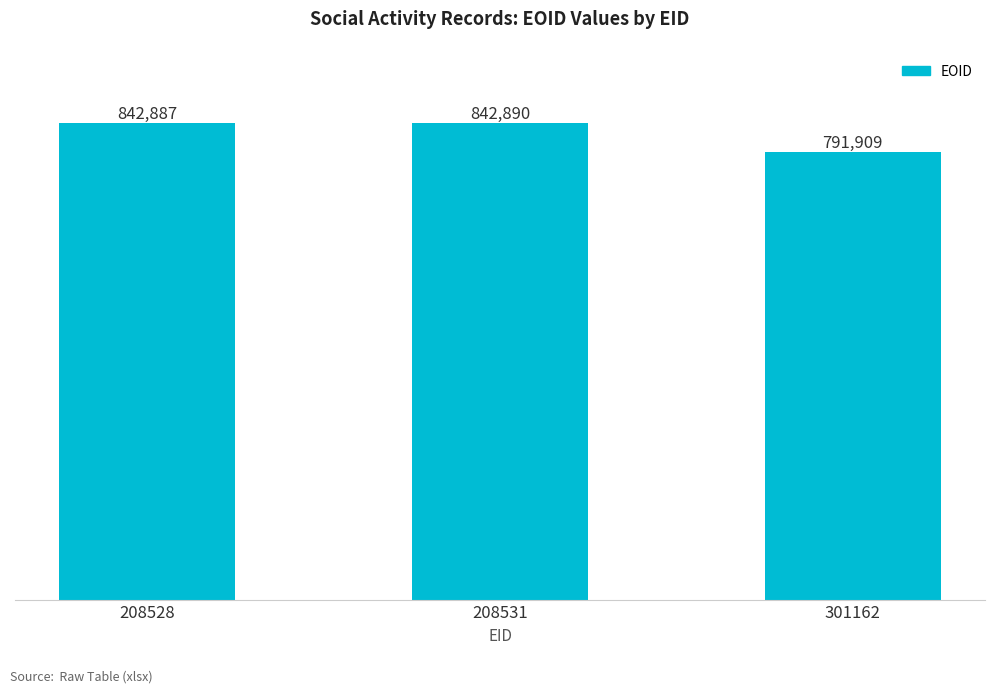

At which category does the chart reach its peak across all series?

208531